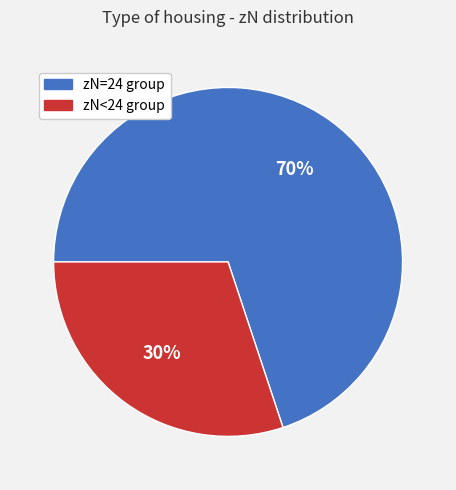

True or false: zN=24 group accounts for 70% of the total.

True